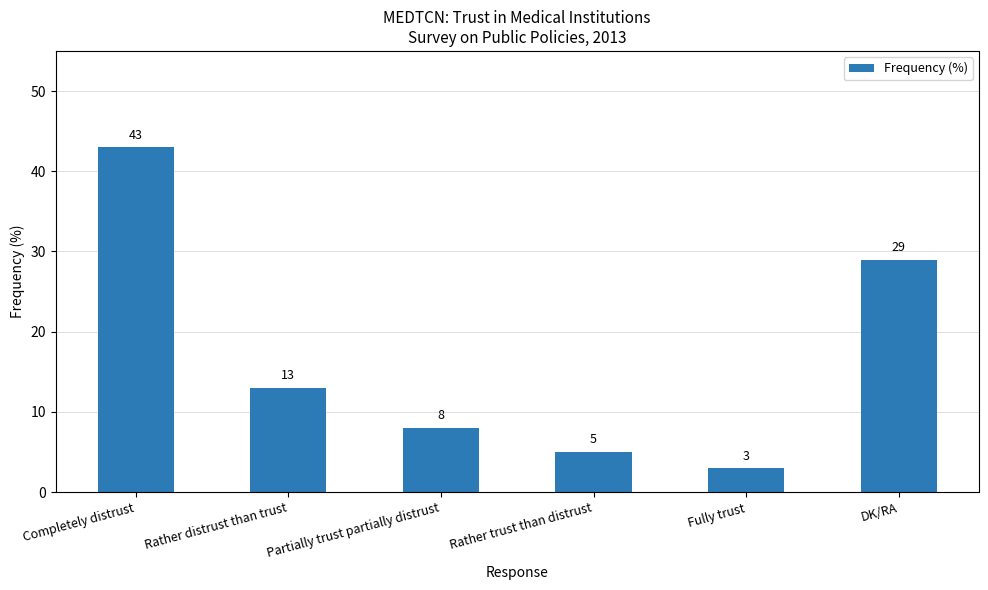

Rank the categories by value from highest to lowest.

Completely distrust, DK/RA, Rather distrust than trust, Partially trust partially distrust, Rather trust than distrust, Fully trust